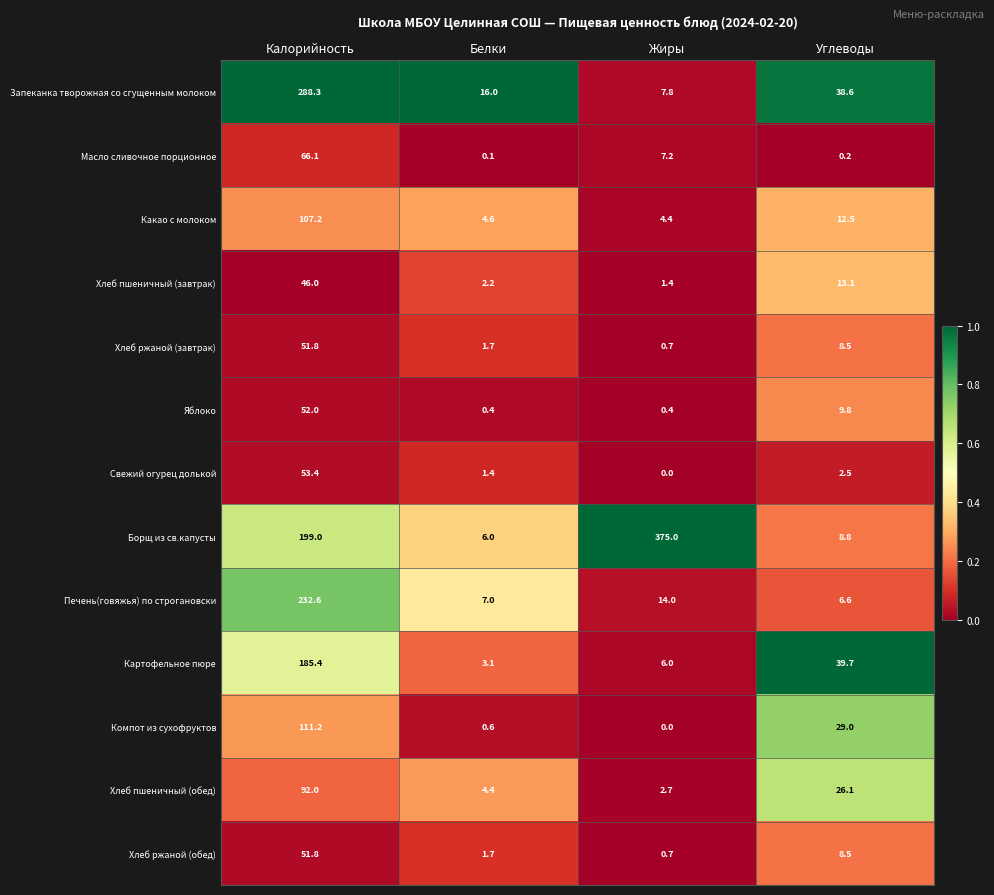

True or false: Печень(говяжья) по строгановски has a value of 6.6 at Углеводы.

True